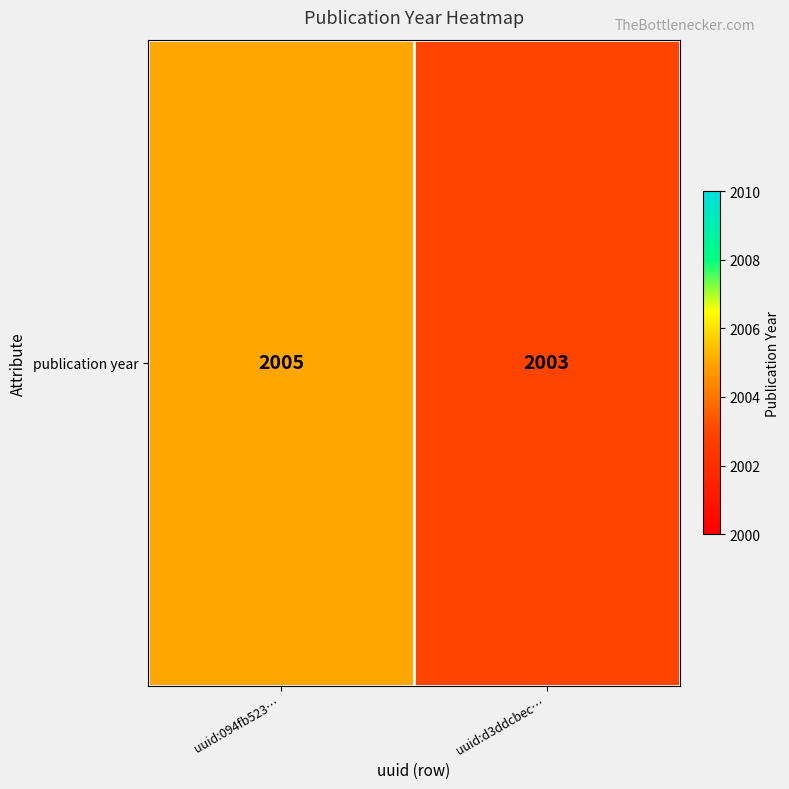

What is the difference between the values at uuid:094fb523… and uuid:d3ddcbec…?

2